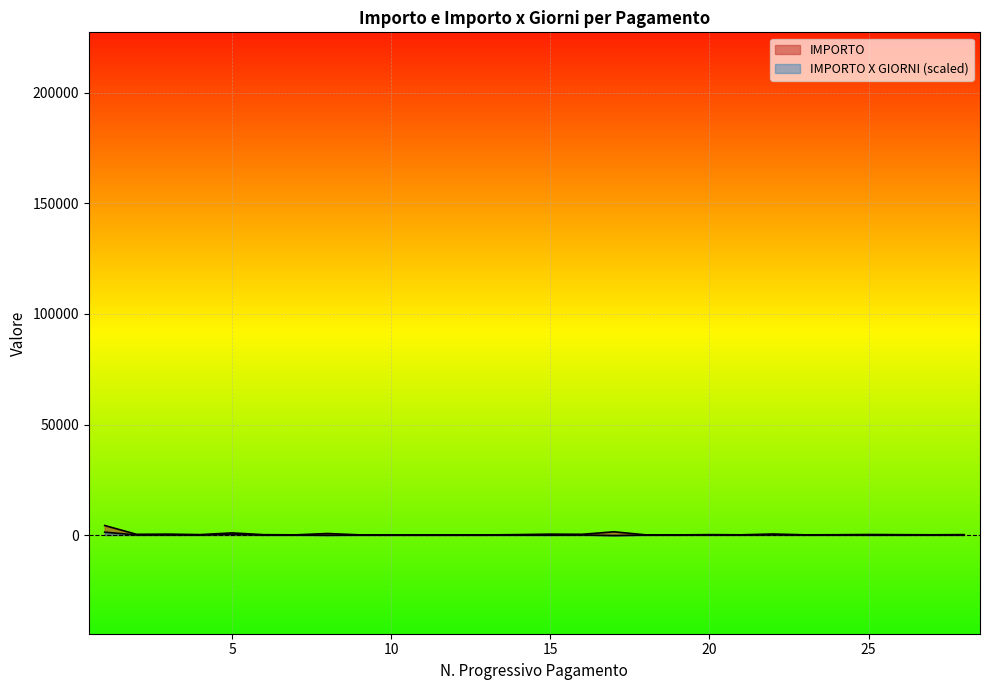

What is the difference between the maximum and minimum values in the IMPORTO X GIORNI series?

1554.6